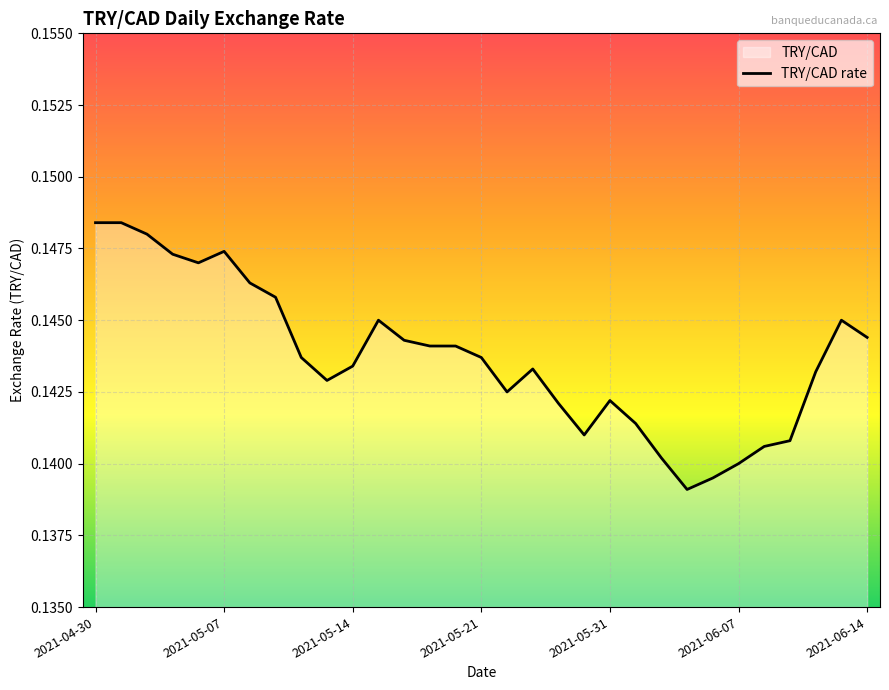

At which category does the data reach its first local valley?

2021-05-06